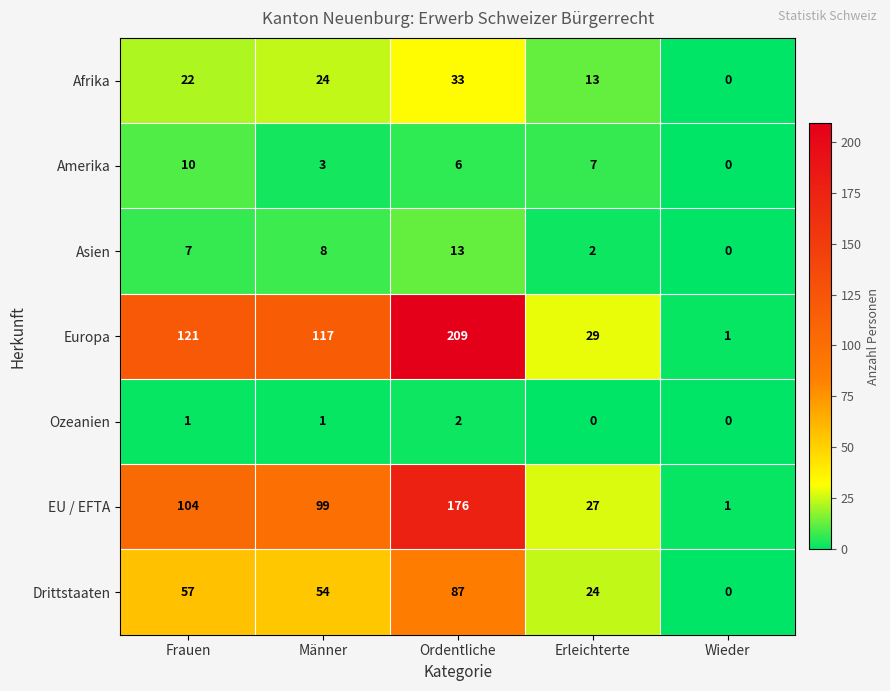

At which label does Drittstaaten reach its minimum?

Wieder